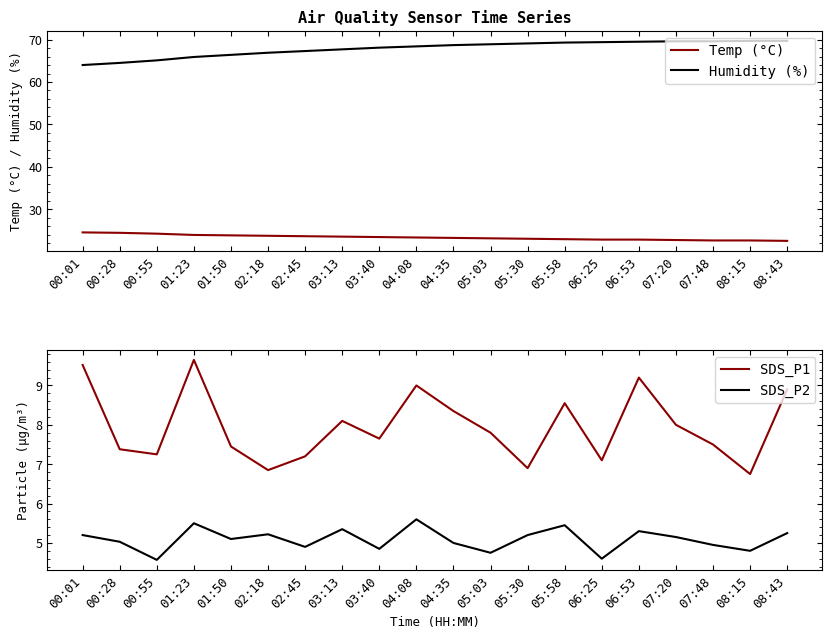

Reading left to right, what are all the values shown in this chart?

Temp (°C): 00:01=24.5	00:28=24.4	00:55=24.2	01:23=23.9	01:50=23.8	02:18=23.7	02:45=23.6	03:13=23.5	03:40=23.4	04:08=23.3	04:35=23.2	05:03=23.1	05:30=23.0	05:58=22.9	06:25=22.8	06:53=22.8	07:20=22.7	07:48=22.6	08:15=22.6	08:43=22.5
Humidity (%): 00:01=64.0	00:28=64.5	00:55=65.1	01:23=65.9	01:50=66.4	02:18=66.9	02:45=67.3	03:13=67.7	03:40=68.1	04:08=68.4	04:35=68.7	05:03=68.9	05:30=69.1	05:58=69.3	06:25=69.4	06:53=69.5	07:20=69.6	07:48=69.6	08:15=69.7	08:43=69.7
SDS_P1: 00:01=9.5	00:28=7.4	00:55=7.2	01:23=9.7	01:50=7.5	02:18=6.8	02:45=7.2	03:13=8.1	03:40=7.7	04:08=9.0	04:35=8.3	05:03=7.8	05:30=6.9	05:58=8.6	06:25=7.1	06:53=9.2	07:20=8.0	07:48=7.5	08:15=6.8	08:43=8.9
SDS_P2: 00:01=5.2	00:28=5.0	00:55=4.6	01:23=5.5	01:50=5.1	02:18=5.2	02:45=4.9	03:13=5.3	03:40=4.8	04:08=5.6	04:35=5.0	05:03=4.8	05:30=5.2	05:58=5.5	06:25=4.6	06:53=5.3	07:20=5.2	07:48=5.0	08:15=4.8	08:43=5.2